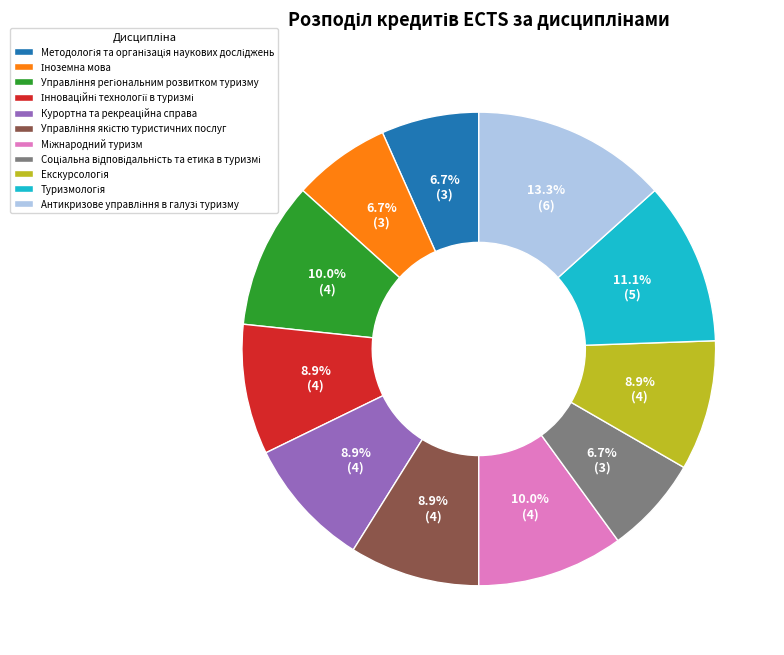

Is there a majority slice in this chart?

No